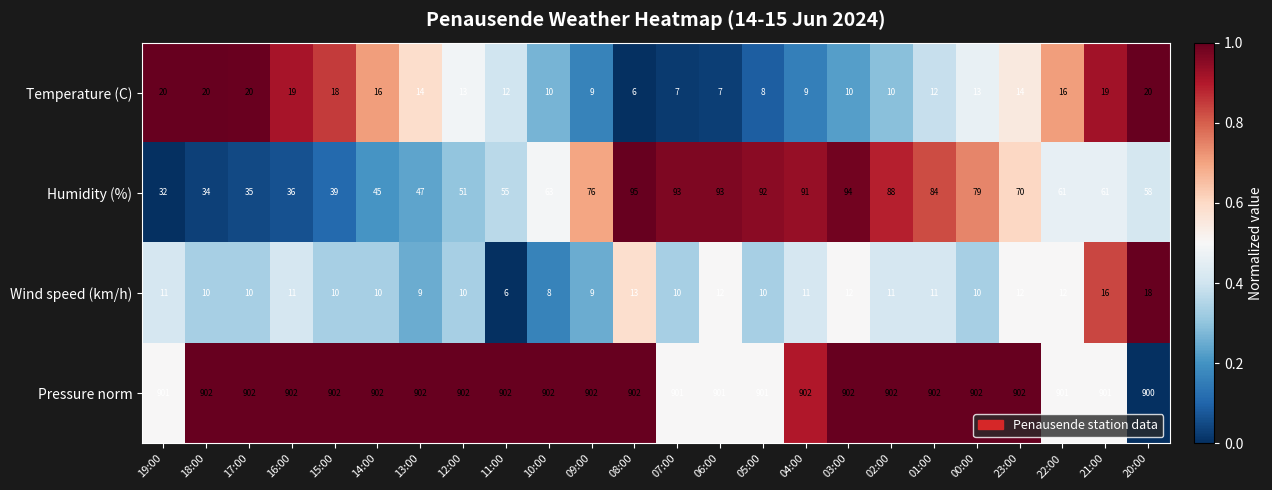

At which label does Pressure norm reach its minimum?

20:00